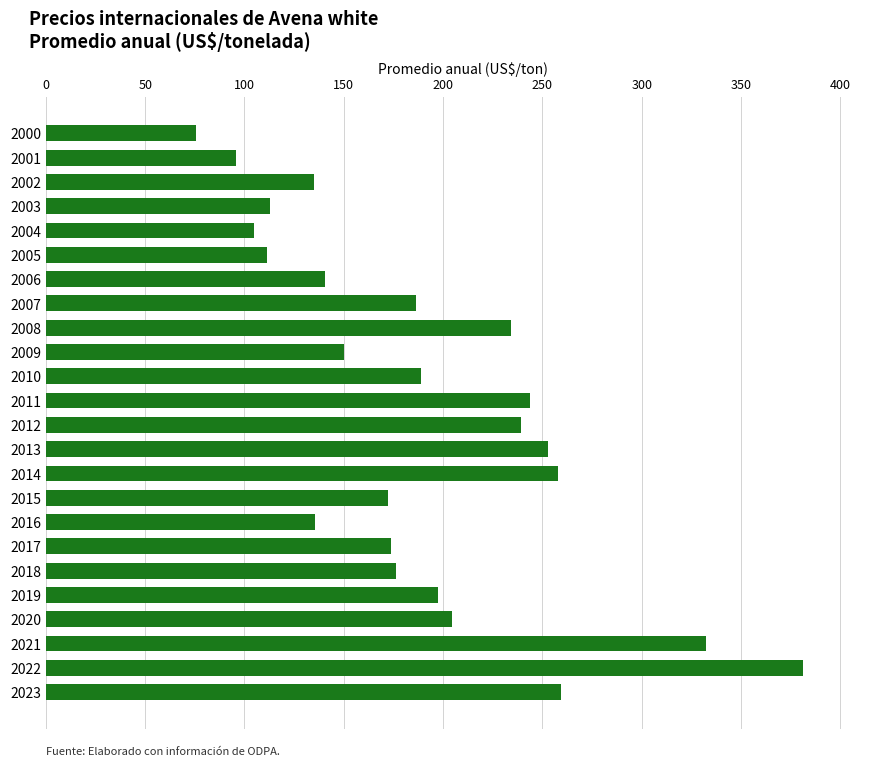

What is the difference between the maximum and second lowest values?

285.3